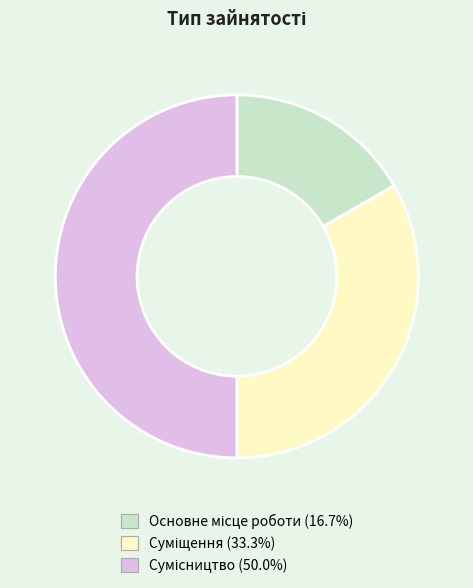

What percentage is the Суміщення slice, to the nearest percent?

33%